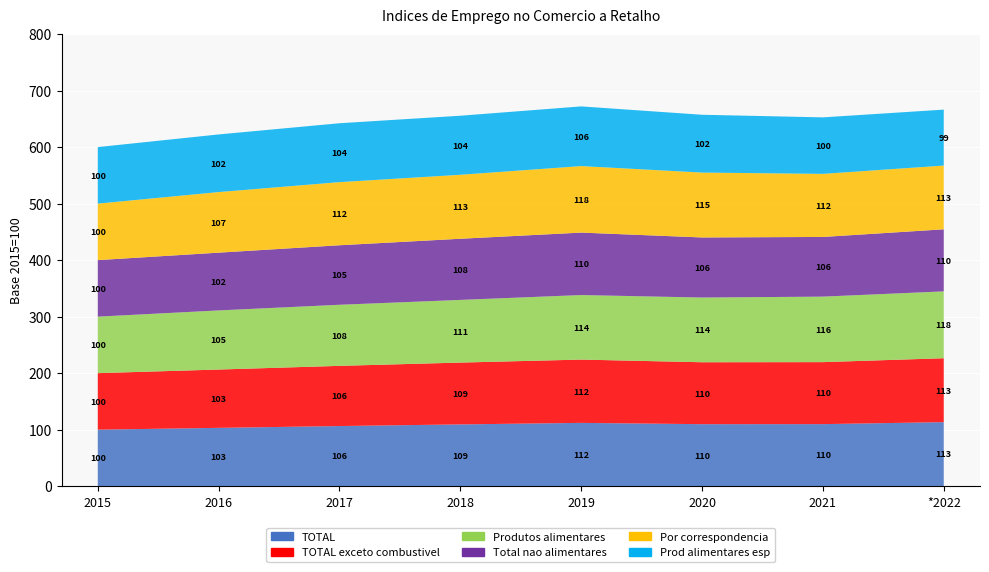

Reading right to left, what are all the values shown in this chart?

TOTAL: 113.3	109.8	109.7	112.0	109.3	106.4	103.2	100.0
TOTAL exceto combustivel: 113.1	109.7	109.6	112.0	109.4	106.5	103.2	100.0
Produtos alimentares: 118.3	115.9	114.5	114.2	110.9	108.1	104.6	100.0
Total nao alimentares: 109.8	105.6	106.3	110.5	108.2	105.3	102.2	100.0
Por correspondencia: 112.8	111.6	114.8	117.7	113.2	111.7	107.2	100.0
Prod alimentares esp: 99.0	100.0	102.3	105.6	104.5	104.2	102.0	100.0